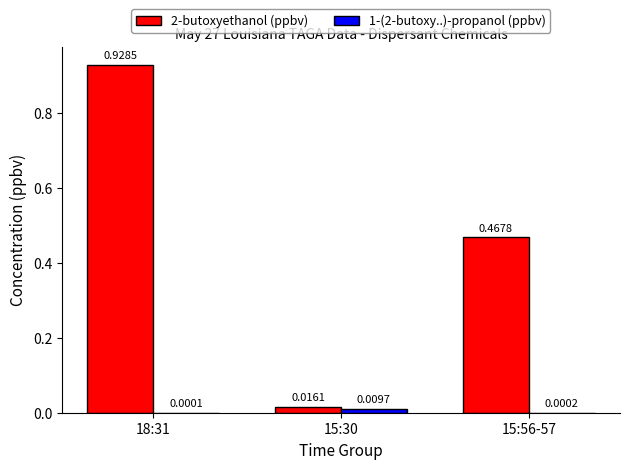

Which series has the largest total across all categories?

2-butoxyethanol (ppbv)